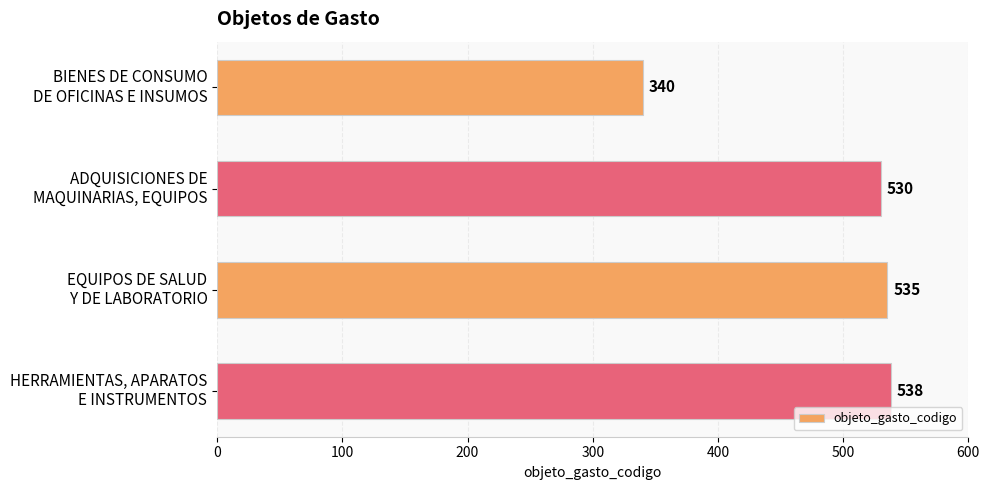

What is the difference between the second highest and second lowest values?

5